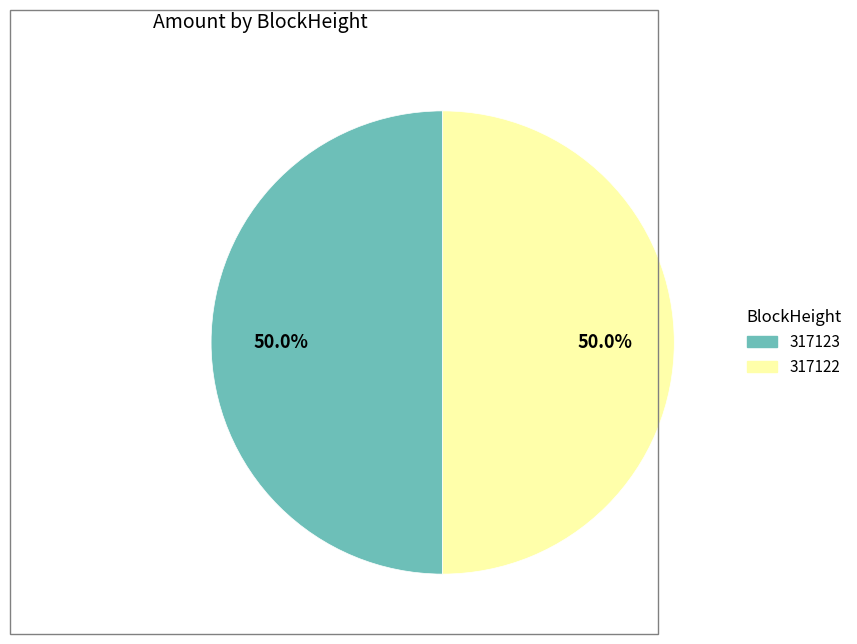

Count the number of slices in the pie.

2